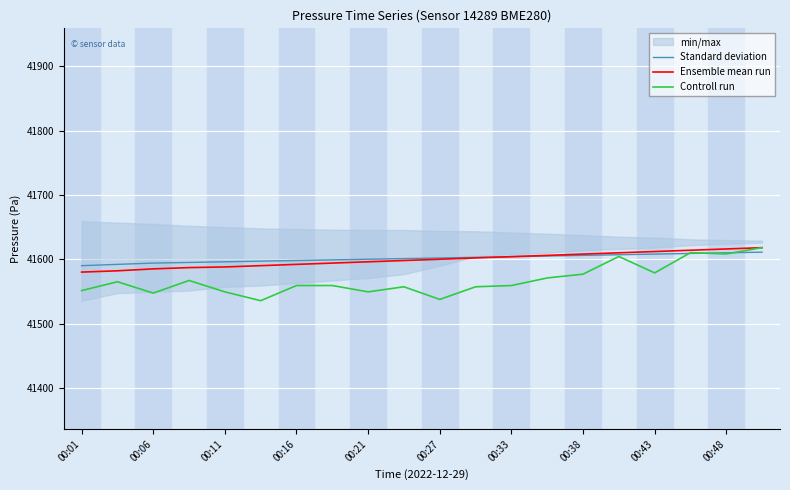

At which category does the chart reach its peak across all series?

19